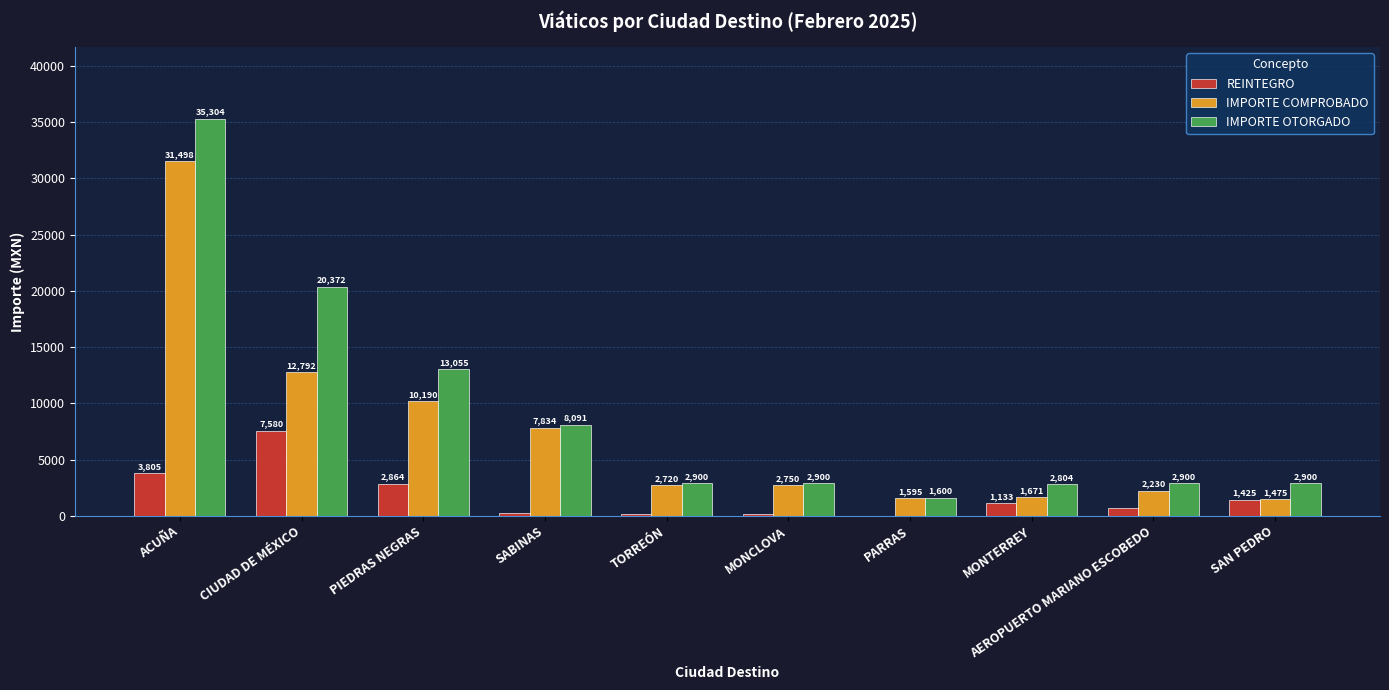

The REINTEGRO series shows 2864.5 at PIEDRAS NEGRAS. True or false?

True